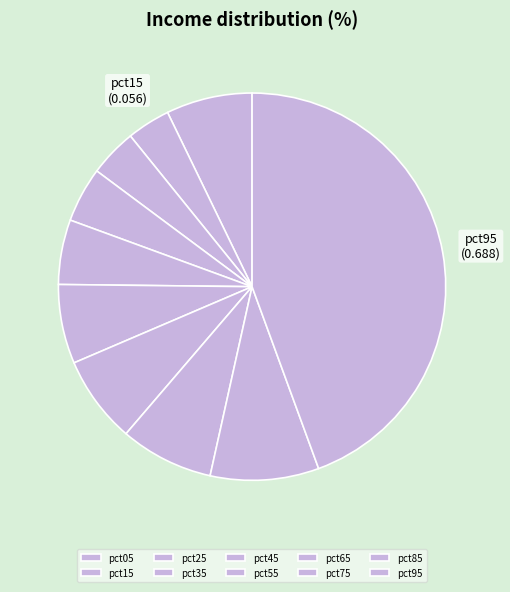

Between pct25 and pct35, which is larger?

pct35